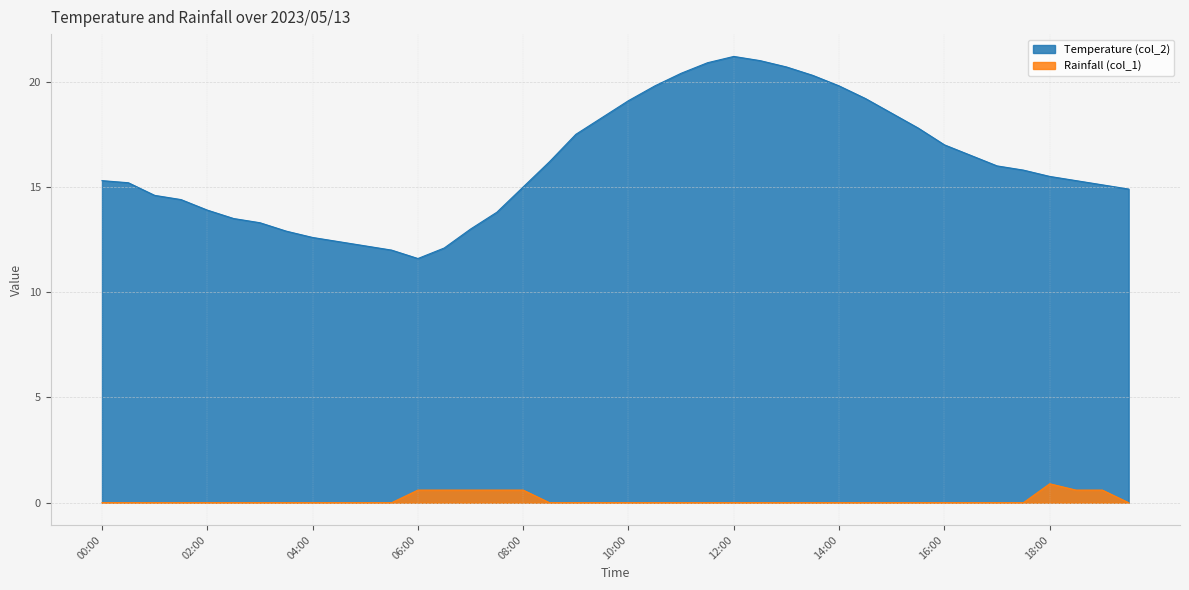

Reading left to right, transcribe all the data shown in this chart.

Temperature (col_2): 00:00=15.3	00:30=15.2	01:00=14.6	01:30=14.4	02:00=13.9	02:30=13.5	03:00=13.3	03:30=12.9	04:00=12.6	04:30=12.4	05:00=12.2	05:30=12.0	06:00=11.6	06:30=12.1	07:00=13.0	07:30=13.8	08:00=15.0	08:30=16.2	09:00=17.5	09:30=18.3	10:00=19.1	10:30=19.8	11:00=20.4	11:30=20.9	12:00=21.2	12:30=21.0	13:00=20.7	13:30=20.3	14:00=19.8	14:30=19.2	15:00=18.5	15:30=17.8	16:00=17.0	16:30=16.5	17:00=16.0	17:30=15.8	18:00=15.5	18:30=15.3	19:00=15.1	19:30=14.9
Rainfall (col_1): 00:00=0.0	00:30=0.0	01:00=0.0	01:30=0.0	02:00=0.0	02:30=0.0	03:00=0.0	03:30=0.0	04:00=0.0	04:30=0.0	05:00=0.0	05:30=0.0	06:00=0.6	06:30=0.6	07:00=0.6	07:30=0.6	08:00=0.6	08:30=0.0	09:00=0.0	09:30=0.0	10:00=0.0	10:30=0.0	11:00=0.0	11:30=0.0	12:00=0.0	12:30=0.0	13:00=0.0	13:30=0.0	14:00=0.0	14:30=0.0	15:00=0.0	15:30=0.0	16:00=0.0	16:30=0.0	17:00=0.0	17:30=0.0	18:00=0.9	18:30=0.6	19:00=0.6	19:30=0.0